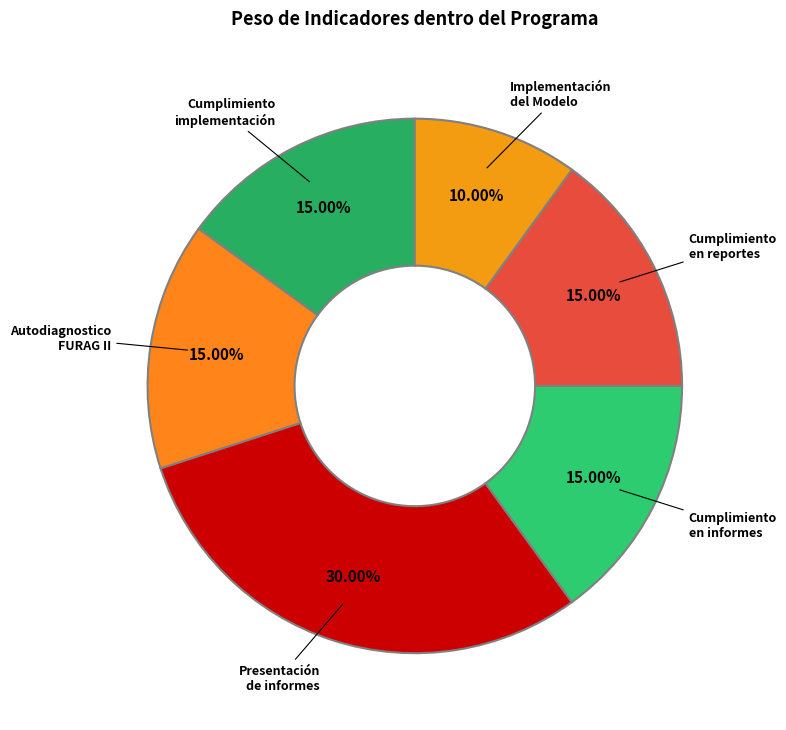

Combined, do Cumplimiento implementación and Cumplimiento en informes account for over 50%?

No